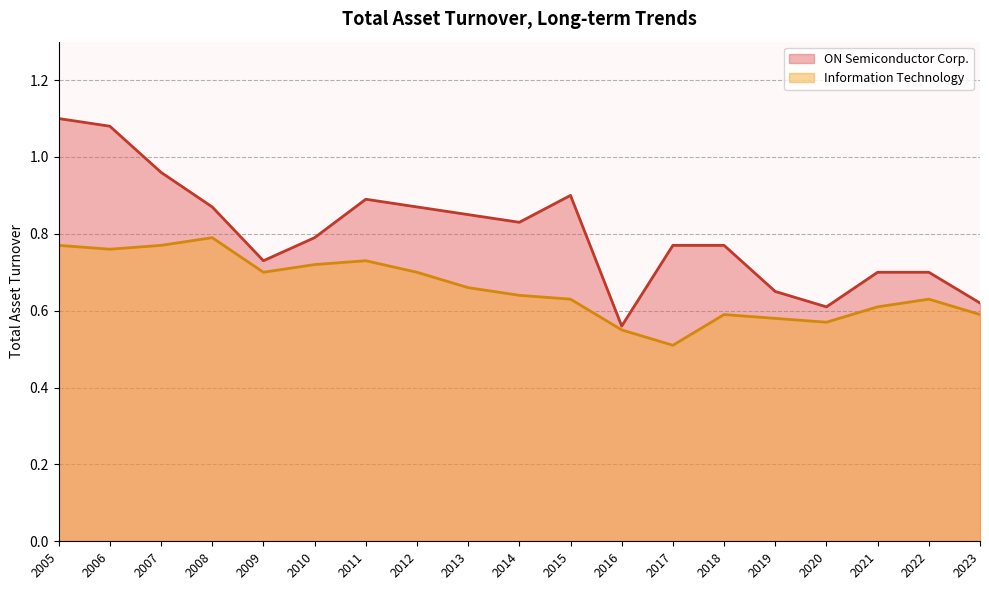

Is the value of Information Technology at 2022 greater than the value of ON Semiconductor Corp. at 2012?

No